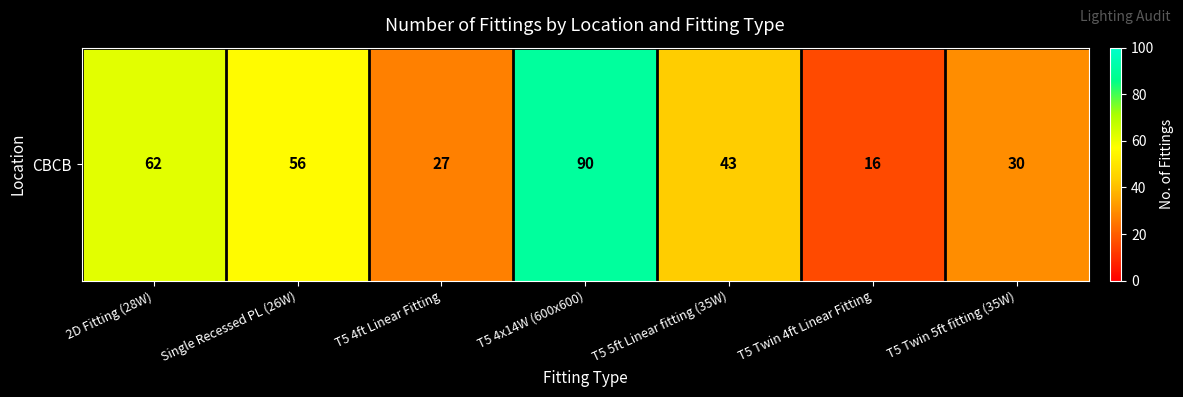

Approximately how many times larger is the value at T5 4x14W (600x600) compared to T5 4ft Linear Fitting?

3.3